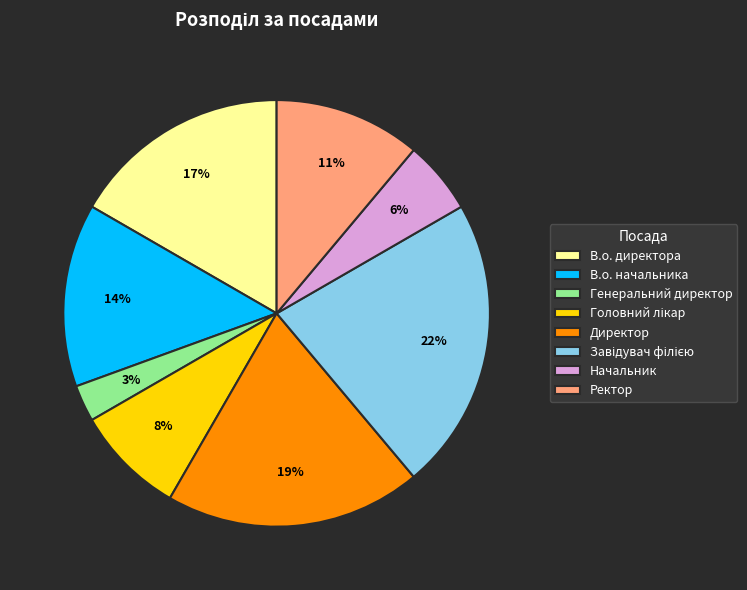

True or false: В.о. директора accounts for 17% of the total.

True